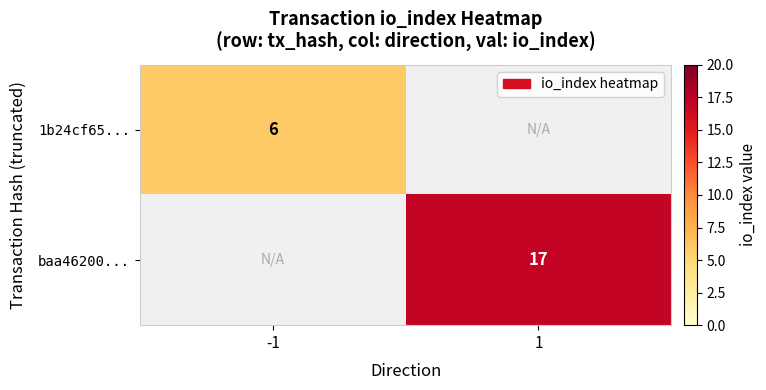

Is it true that baa46200... equals 17 at 1?

True